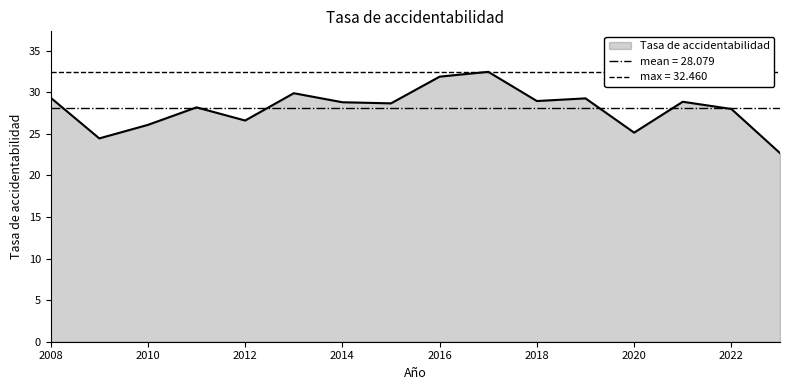

Does the chart display data point markers on the line(s)?

No